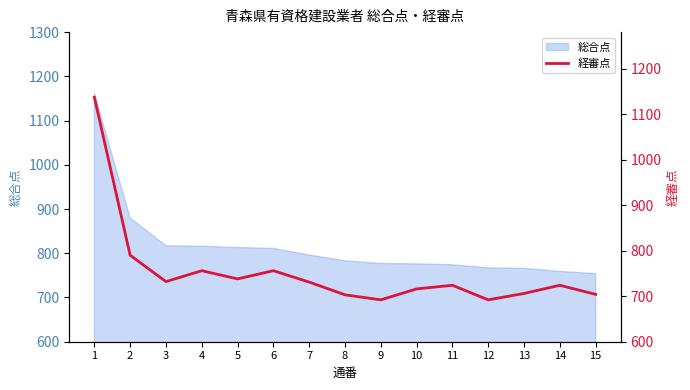

What is the smallest value displayed?

692